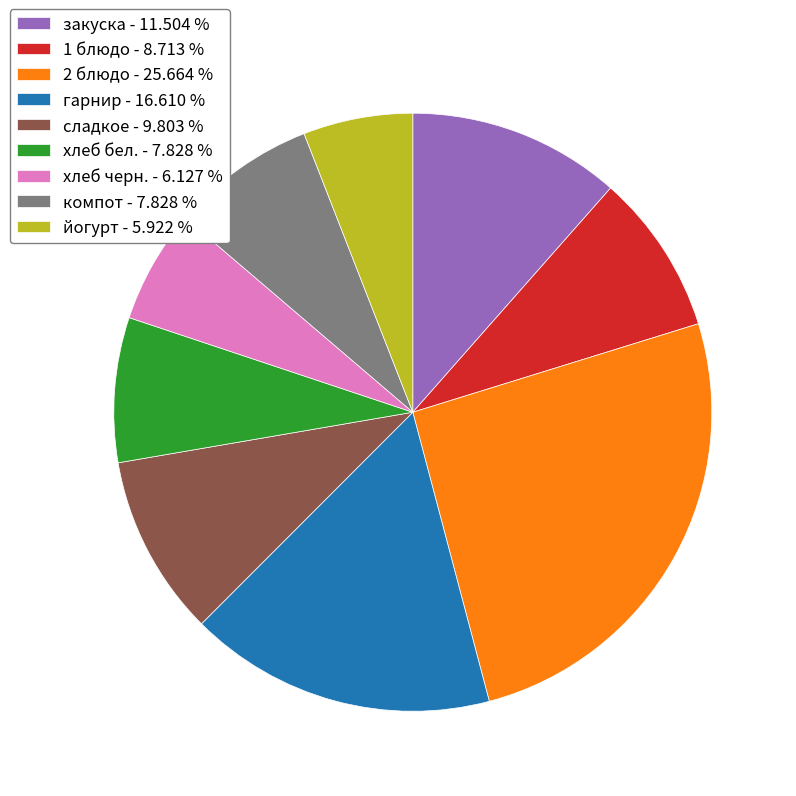

Does компот - 7.828 % account for over 50% of the chart?

No